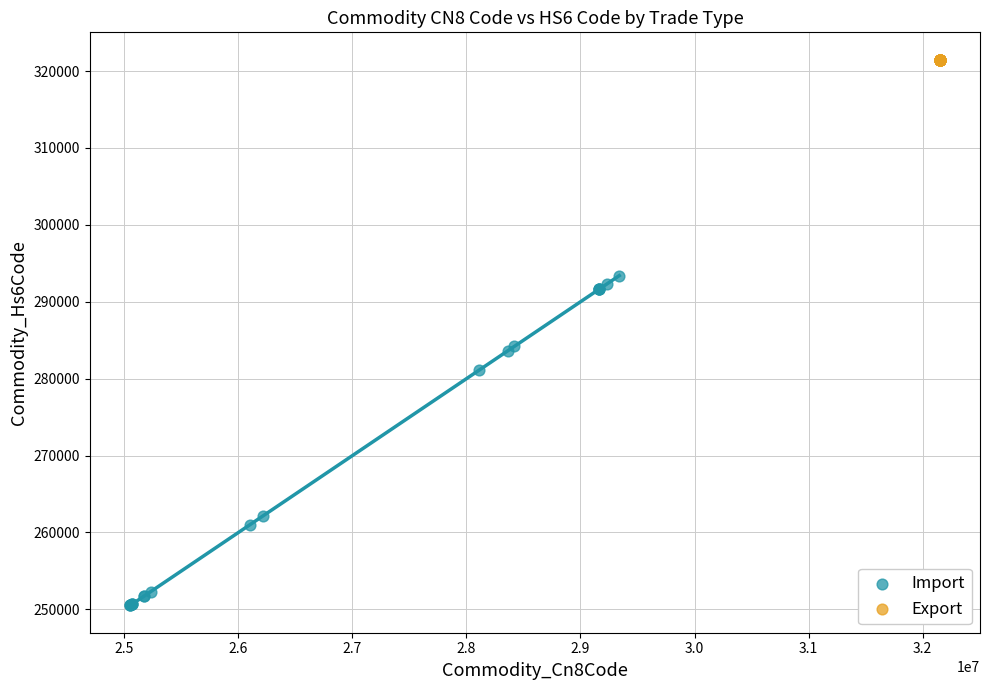

Which series reaches the maximum Y coordinate?

Export